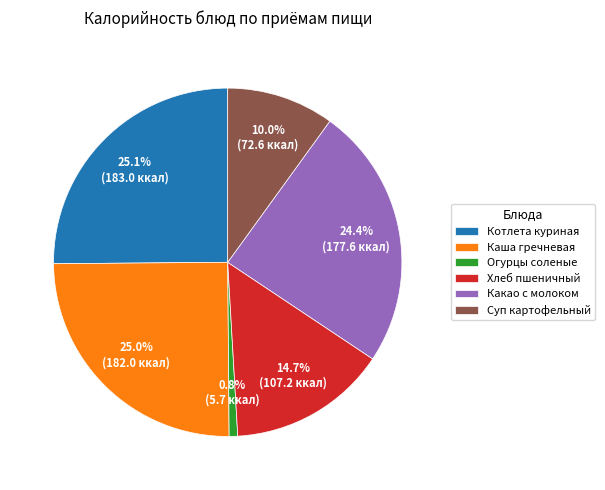

Which has a higher value, Каша гречневая or Какао с молоком?

Каша гречневая